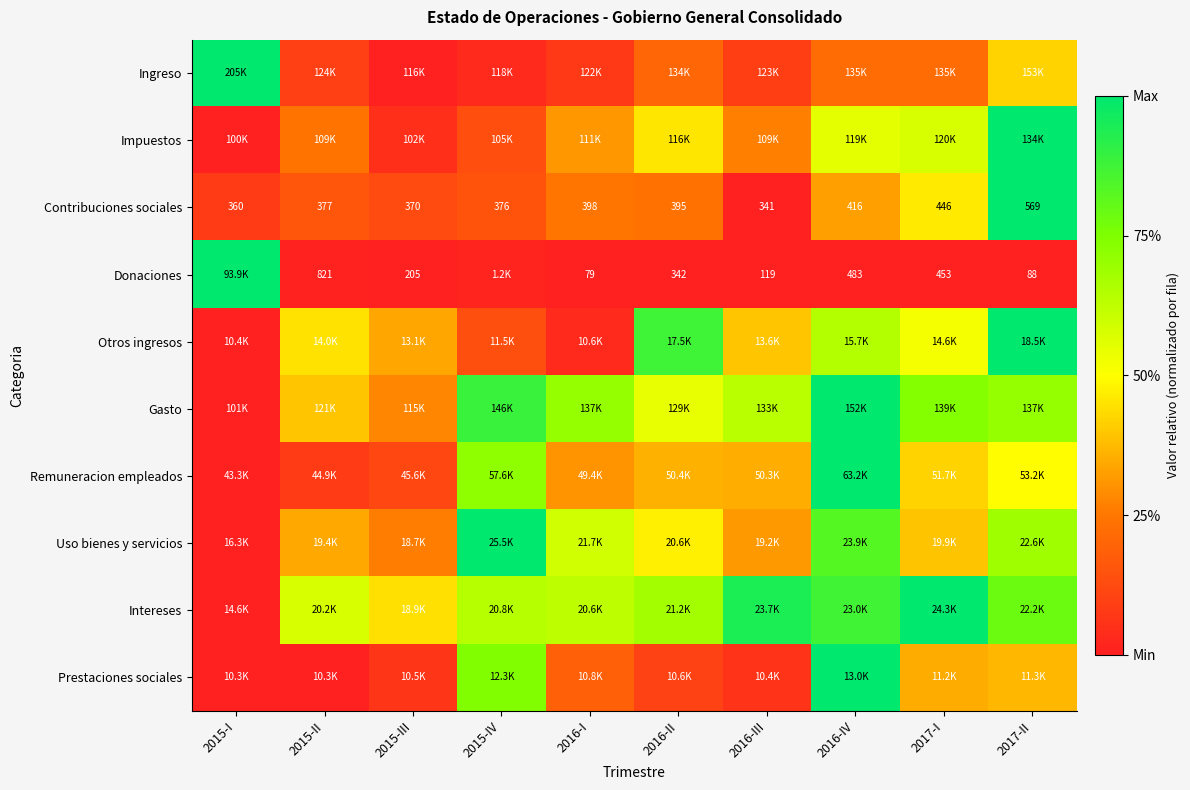

Rank the categories by Donaciones value from lowest to highest.

2016-I, 2017-II, 2016-III, 2015-III, 2016-II, 2017-I, 2016-IV, 2015-II, 2015-IV, 2015-I